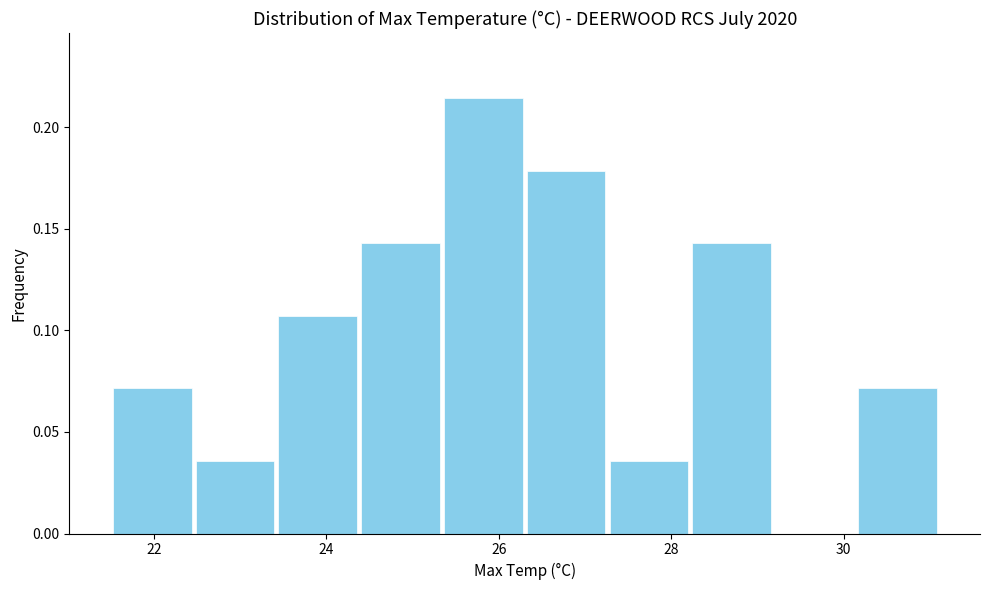

How tall is the bar that spans 23.42 to 24.38 on the x-axis? Neither the bar edges nor the heights are printed on the chart, so give them approximately, as read against the axes.

0.105